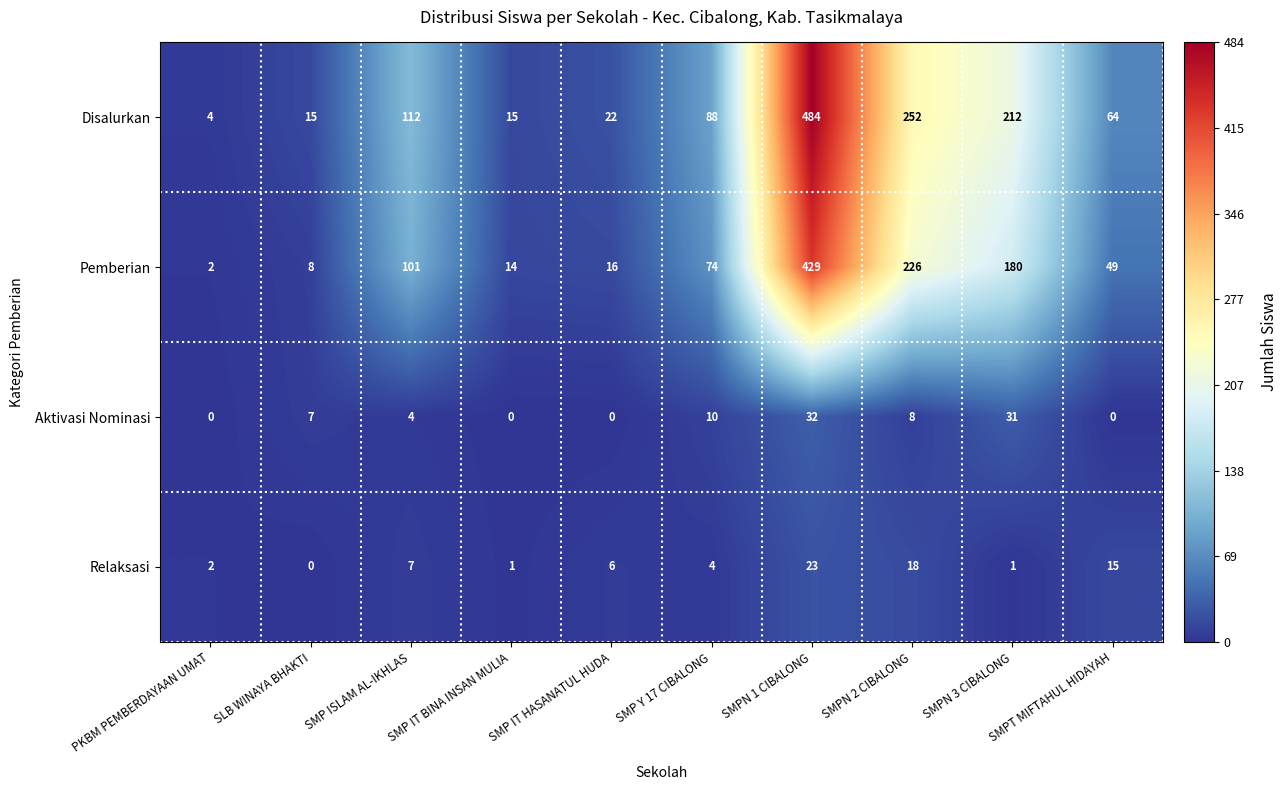

The value of Pemberian at SMP IT HASANATUL HUDA is 21. True or false?

False